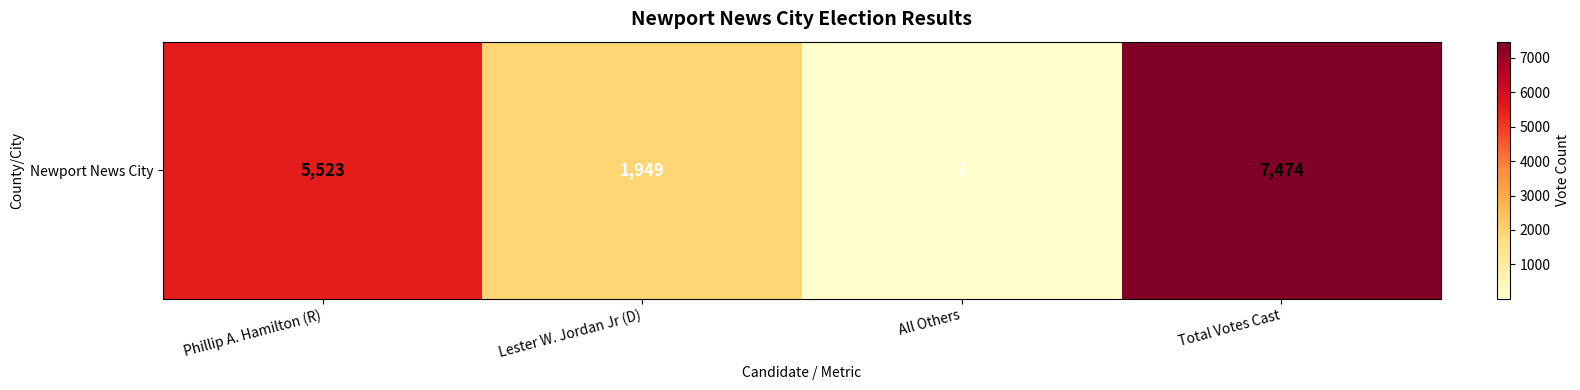

What is the change in value from All Others to Total Votes Cast?

+7472